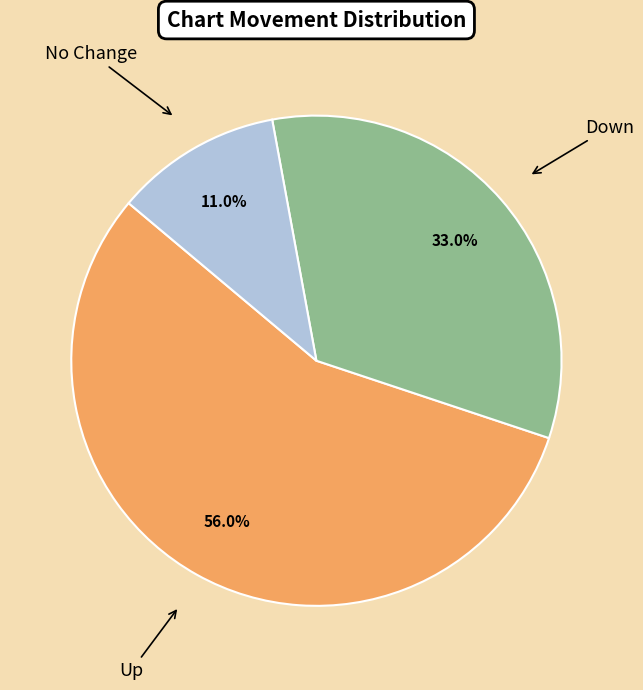

Does any single category account for the majority?

Yes